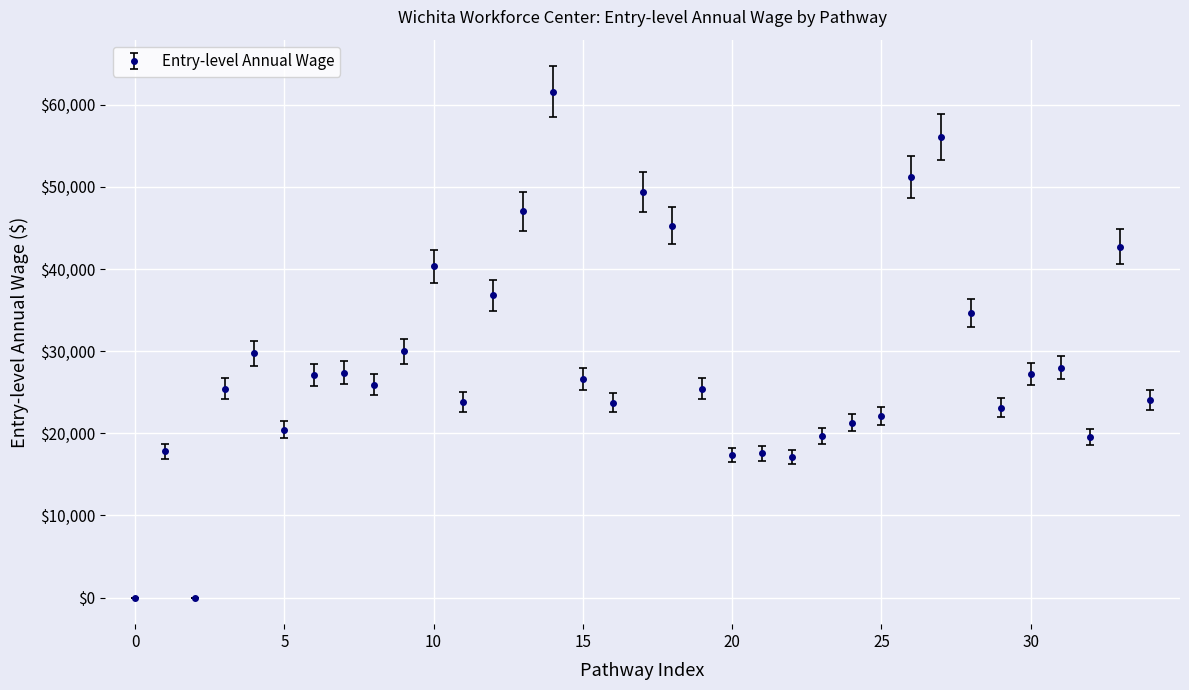

What is the maximum value shown in the chart?

61606